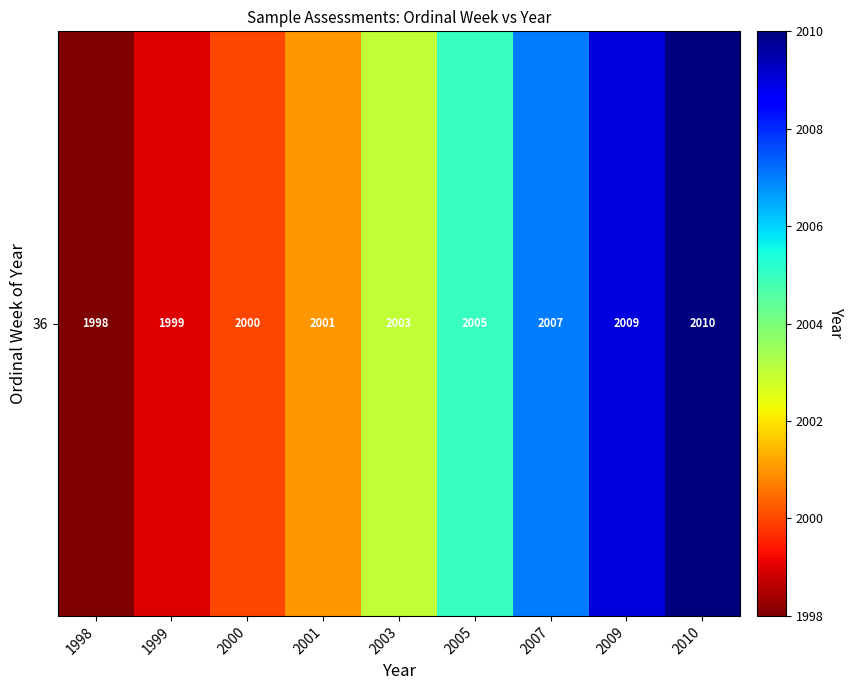

The chart shows a value of 2000 at 2000. True or false?

True